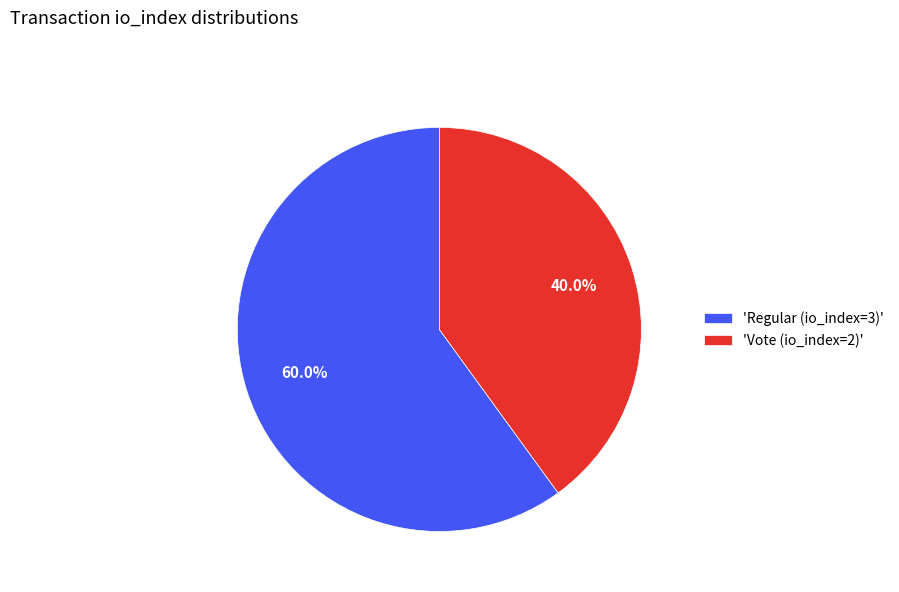

How many slices are in this pie chart?

2